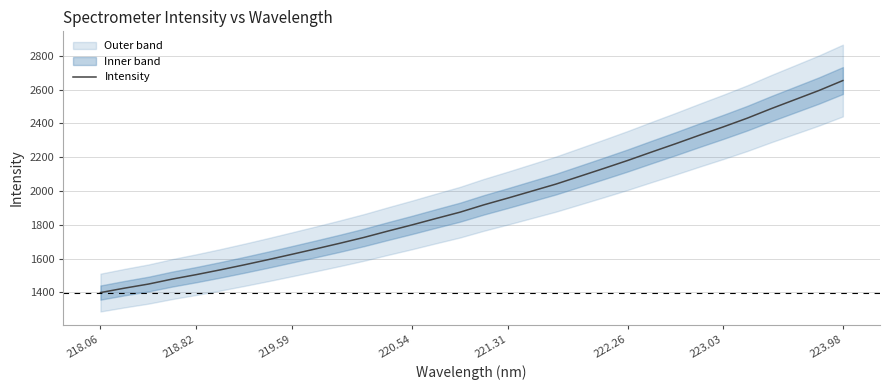

How many data points are less than 1917?

16